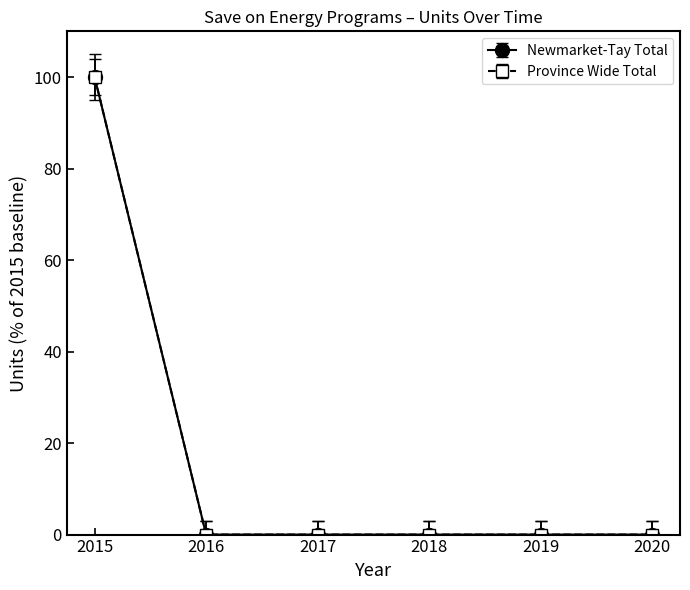

Which label corresponds to the largest value in the chart?

2015